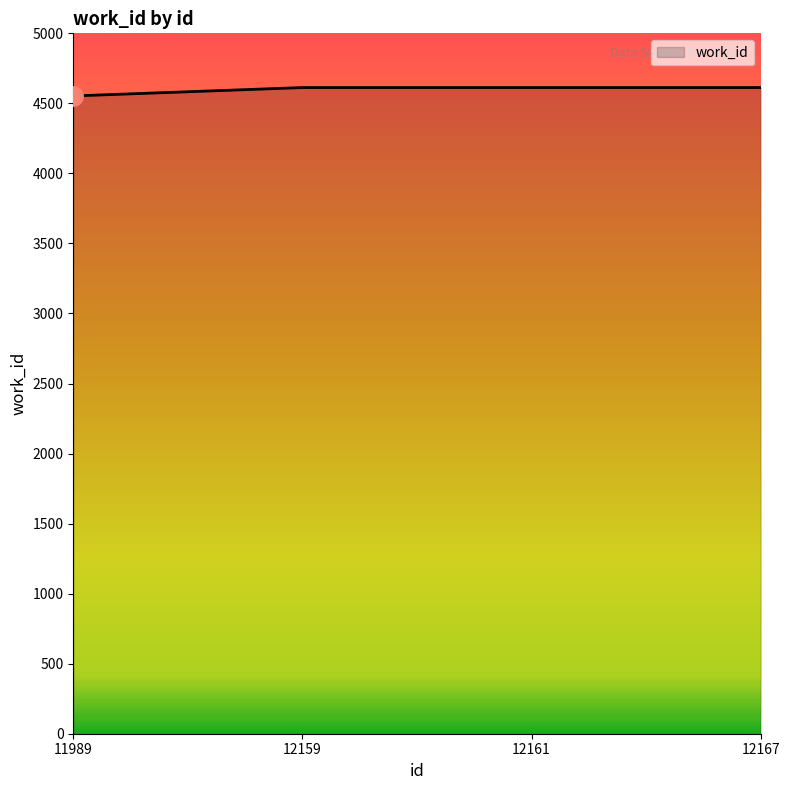

What is the greatest value displayed?

4613